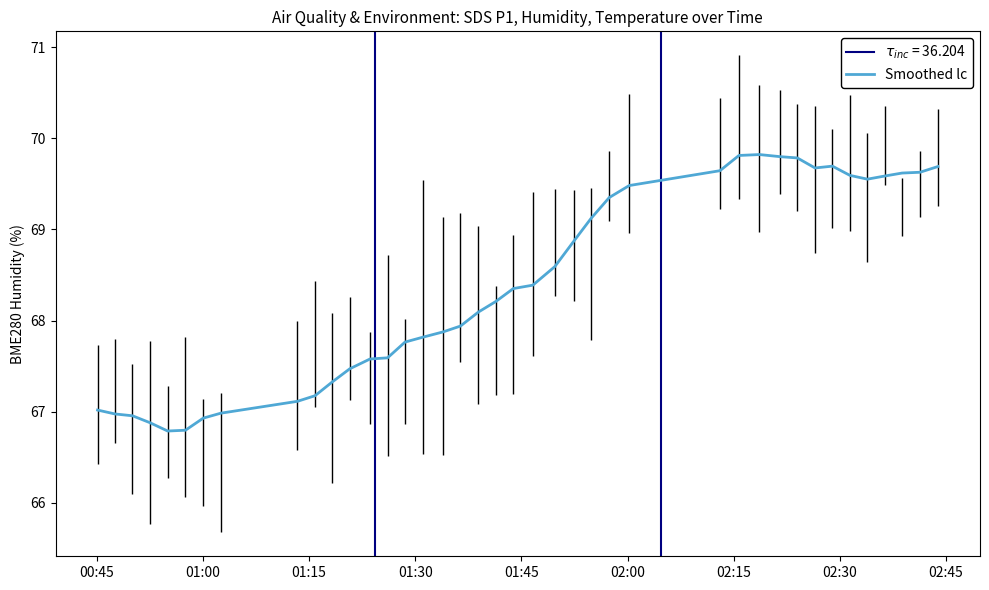

Count the number of values greater than 68.

22